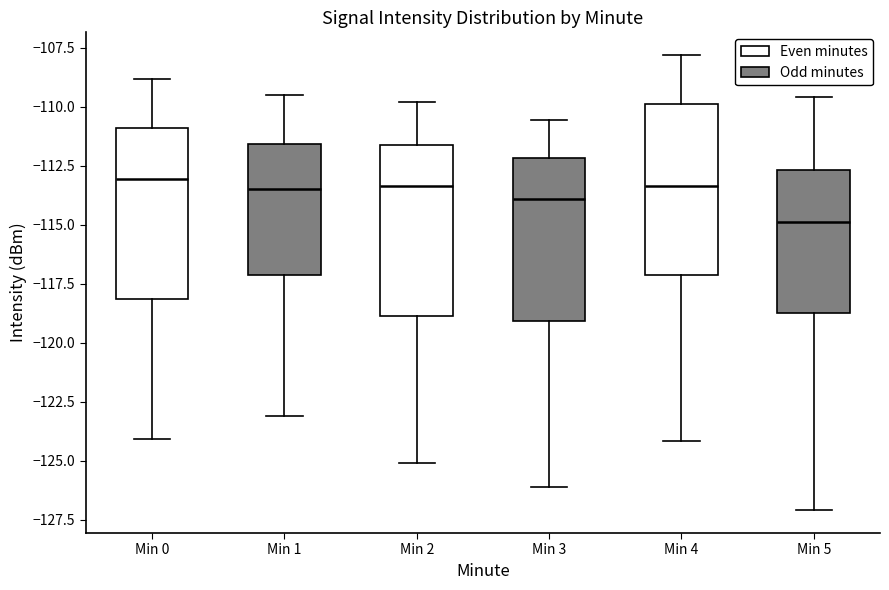

Which box's median line is the lowest?

Min 5